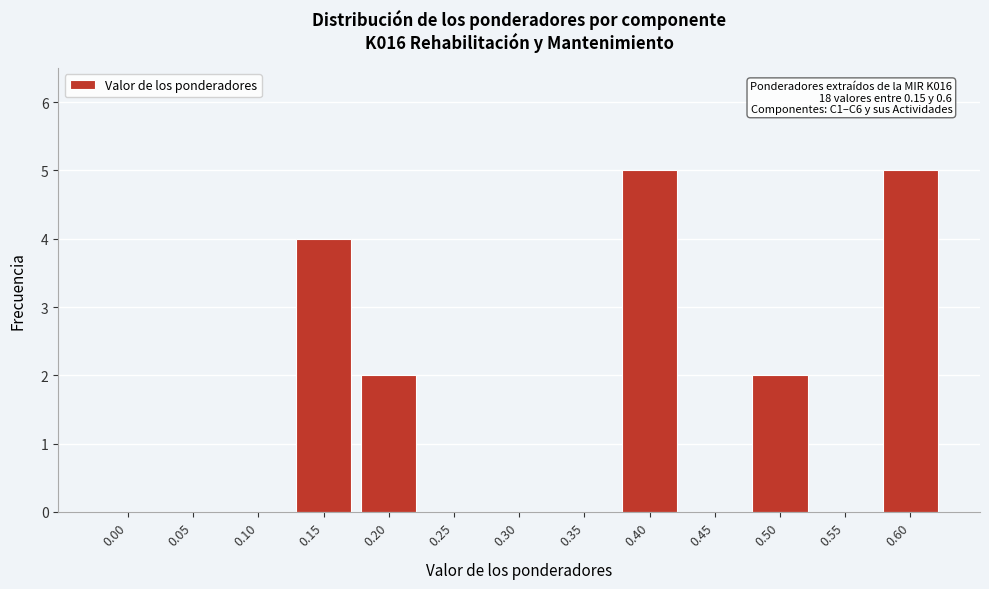

Reading left to right, extract all data points from this chart.

0.00=0	0.05=0	0.10=0	0.15=4	0.20=2	0.25=0	0.30=0	0.35=0	0.40=5	0.45=0	0.50=2	0.55=0	0.60=5